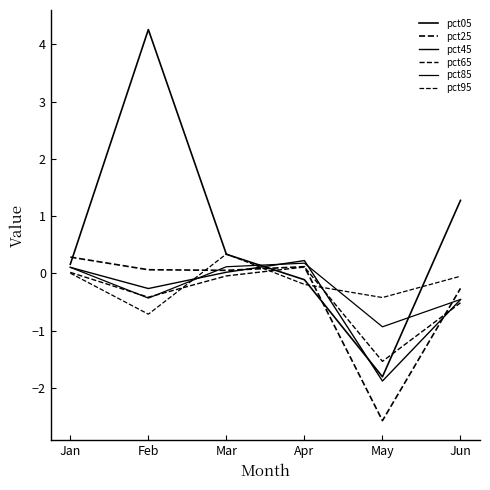

The pct85 series shows 0.1 at Jan. True or false?

False